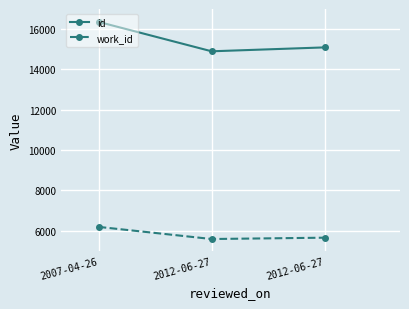

What are all the series names shown in the legend?

id, work_id